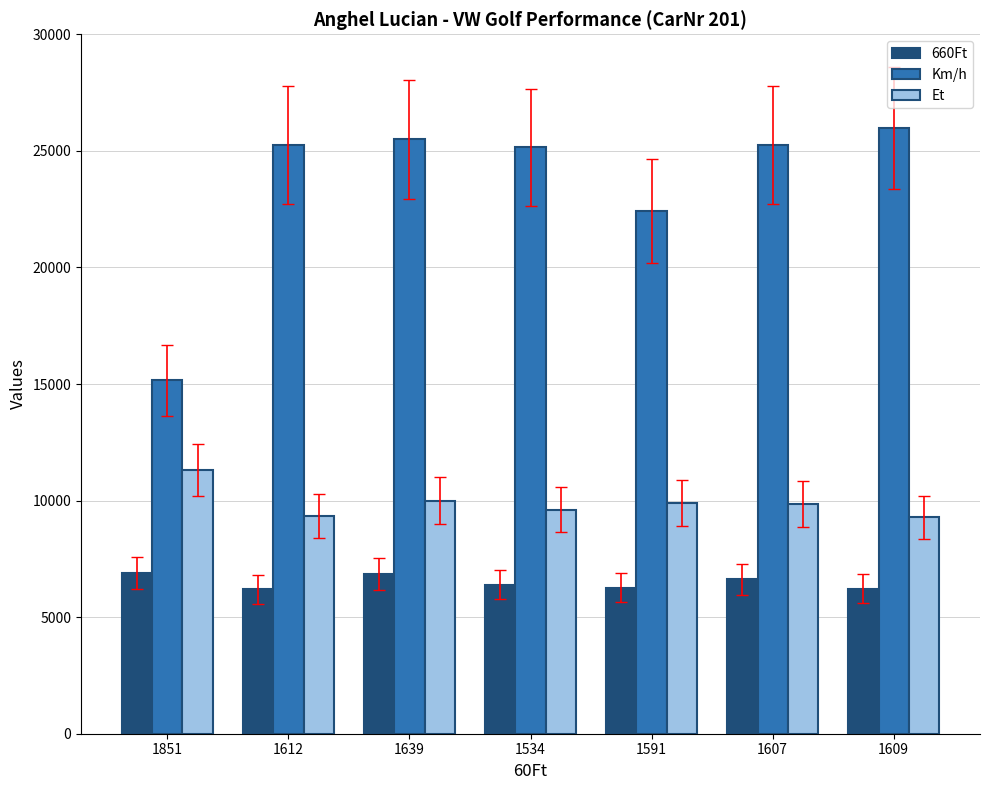

List the series in order of their overall mean, highest first.

Km/h, Et, 660Ft